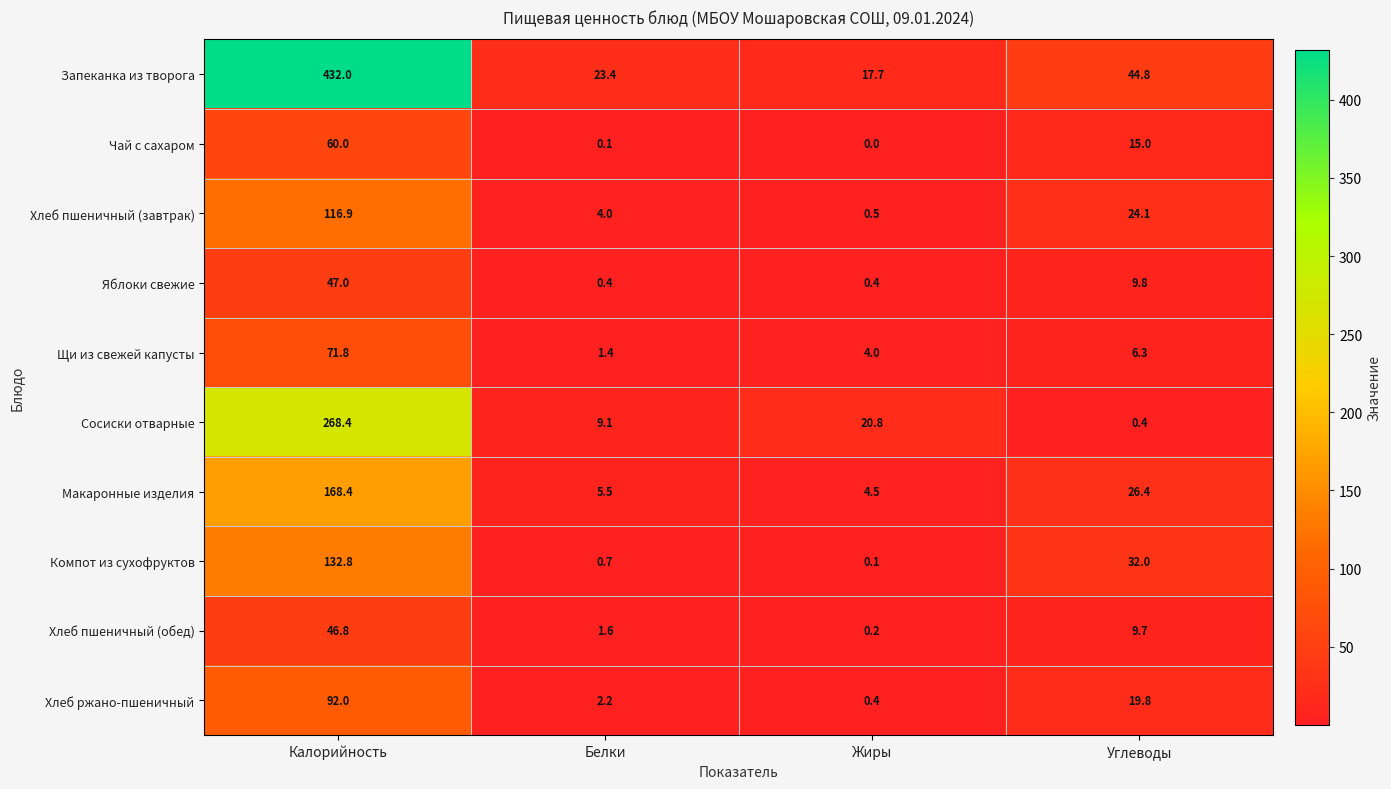

Count the number of categories in the chart.

4